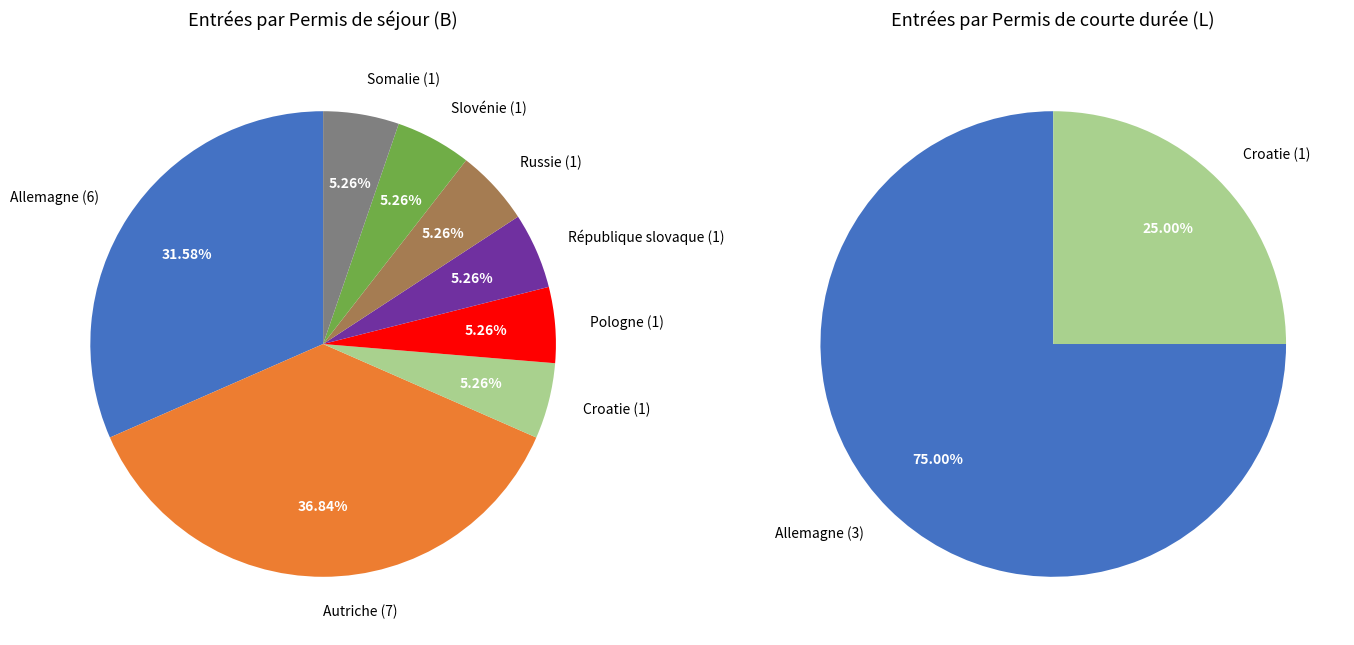

Approximately how many times larger is the value at Pologne compared to Croatie?

1.0